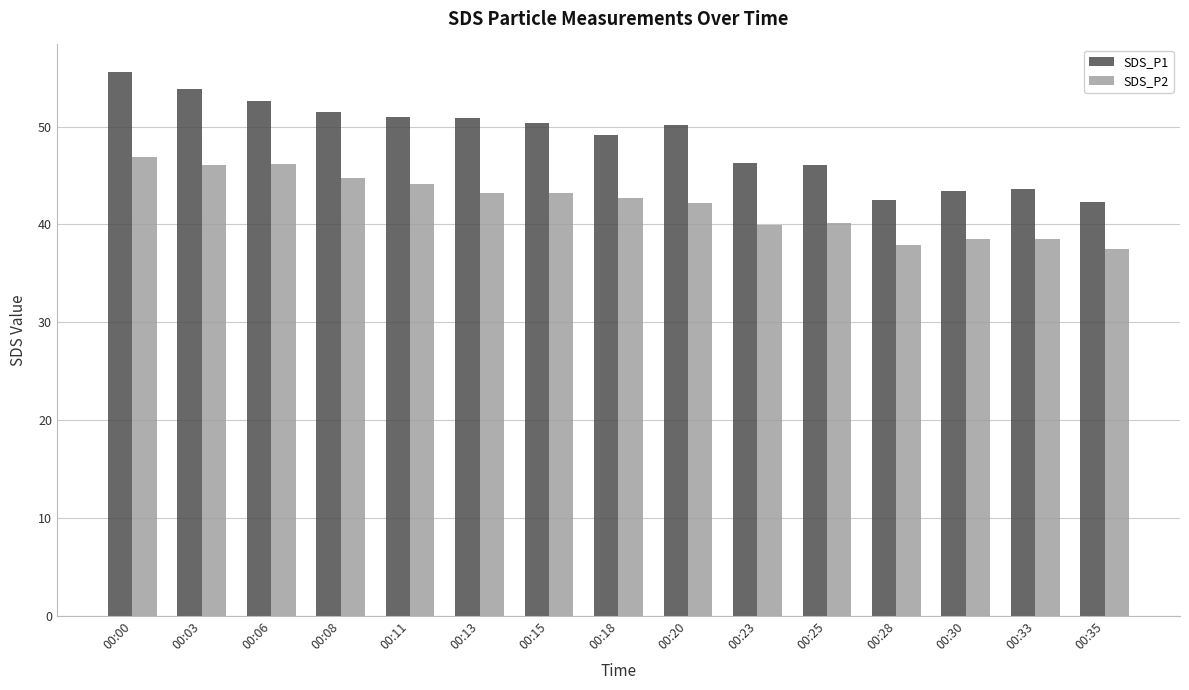

Which series has the largest range (max minus min)?

SDS_P1